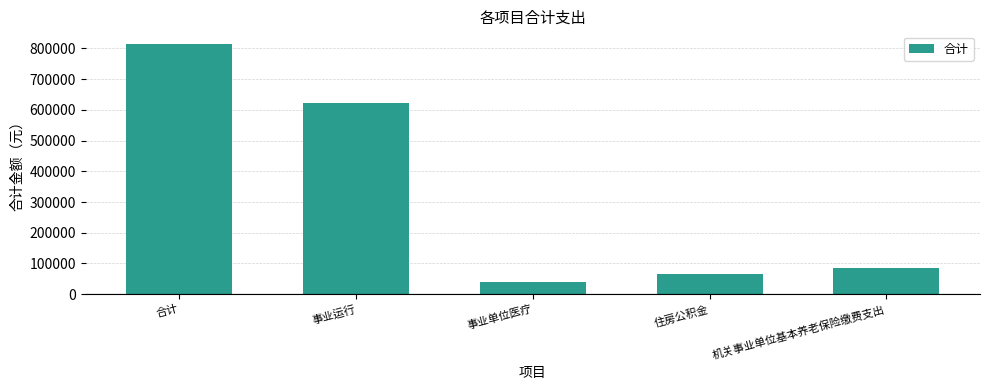

What is the average value?

325893.8